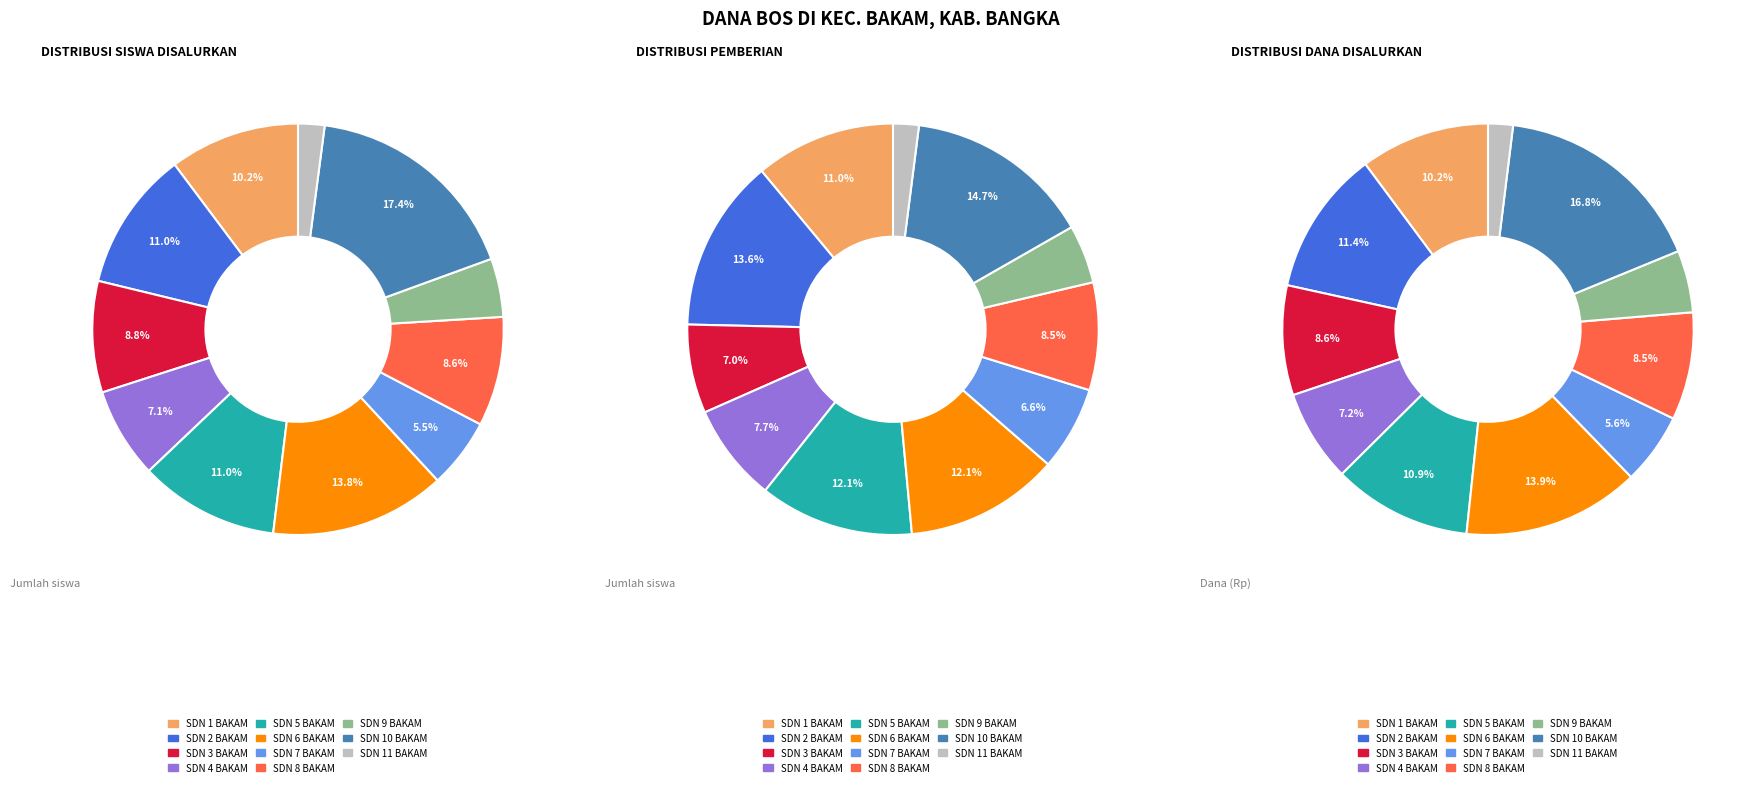

Which series has the largest range (max minus min)?

values_dana